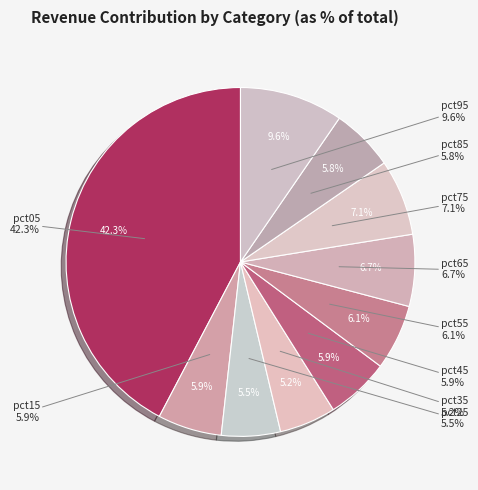

To the nearest percent, what is the average slice percentage?

10%